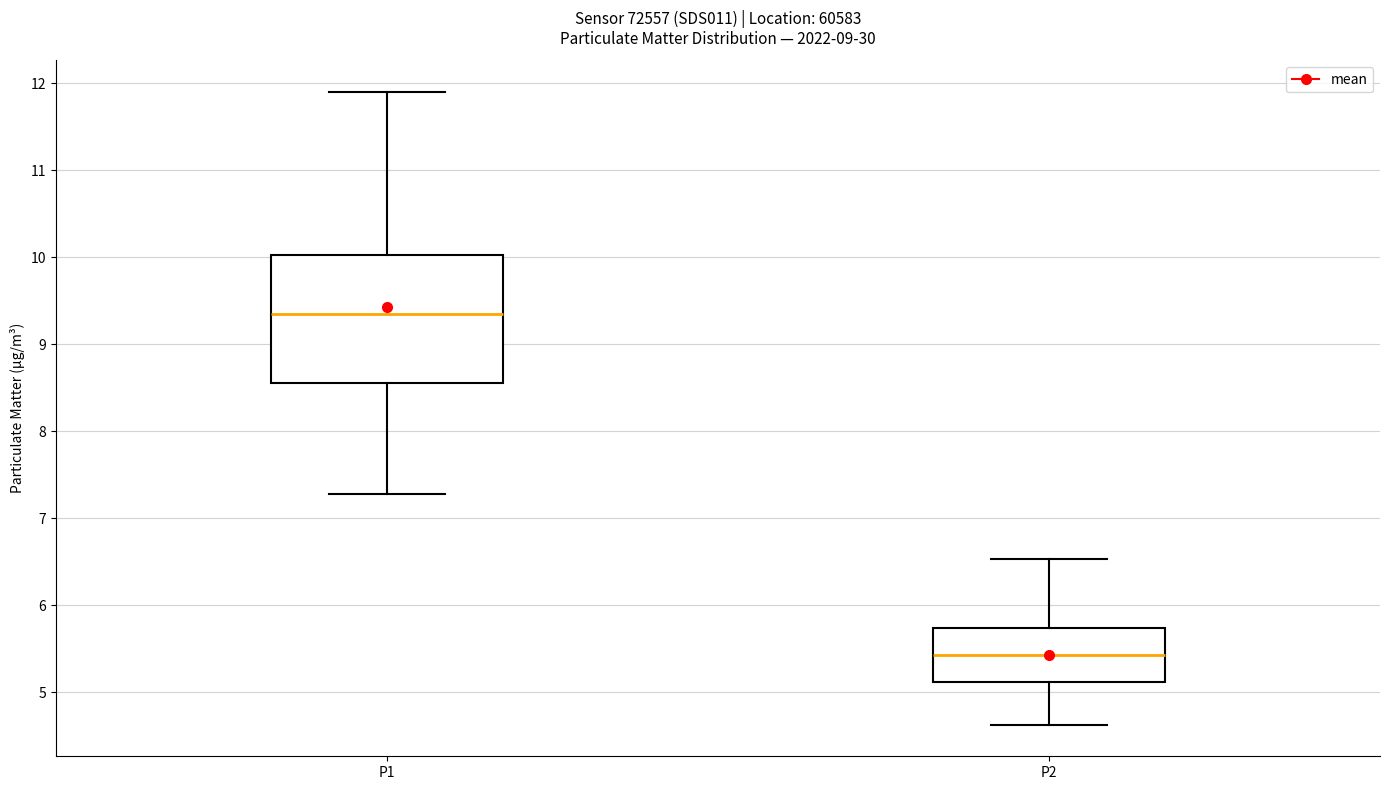

Comparing the boxes themselves (not the whiskers), which one is the tallest?

P1